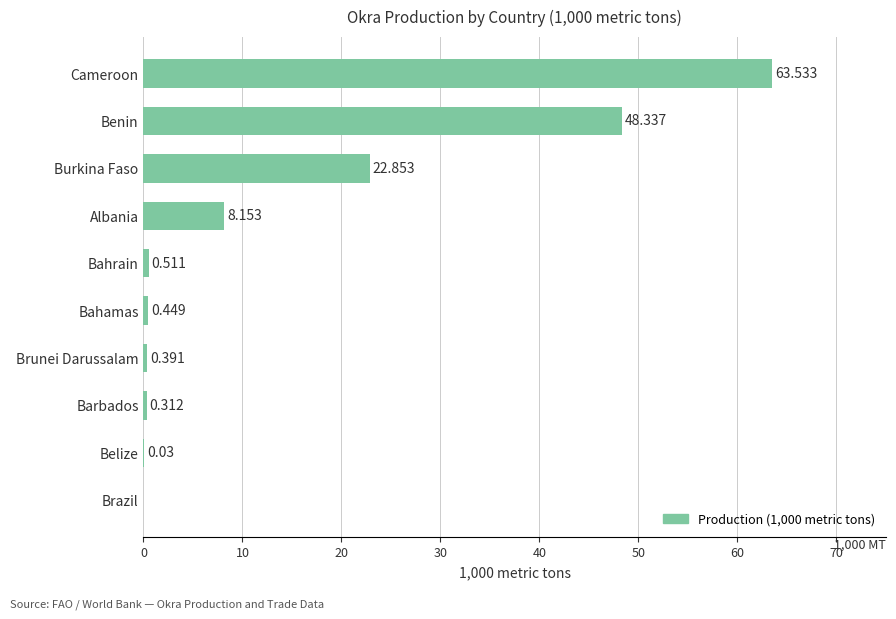

Which has a higher value, Brazil or Cameroon?

Cameroon